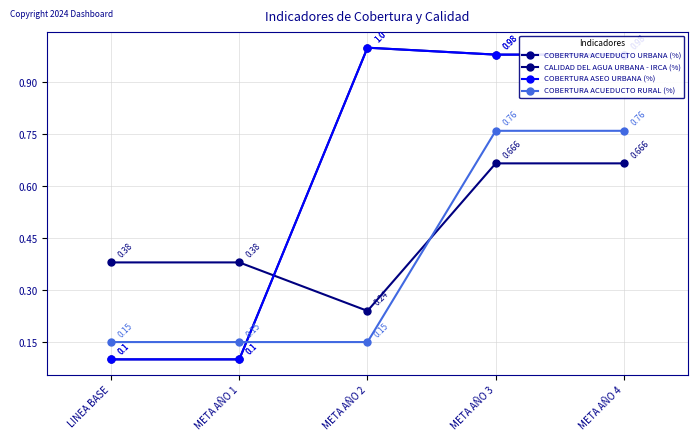

Is this an area chart (filled region under the line)?

No